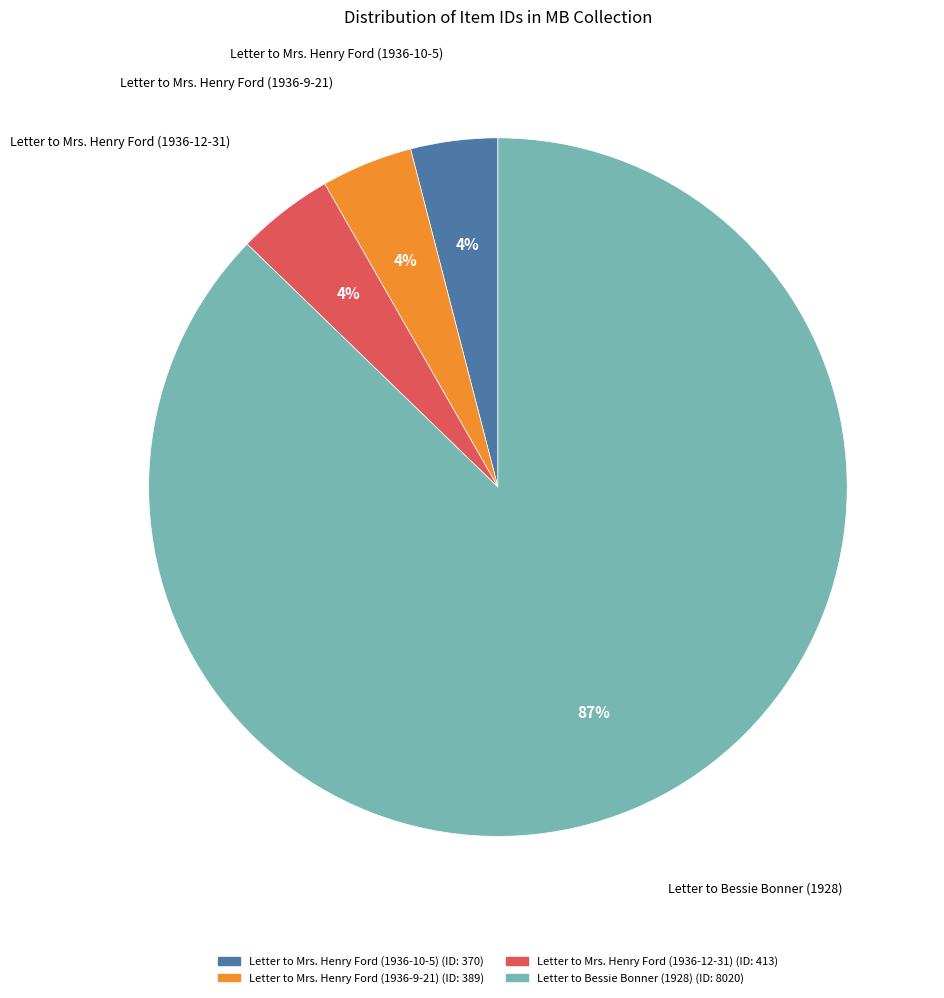

To the nearest percent, what is the average slice percentage?

25%